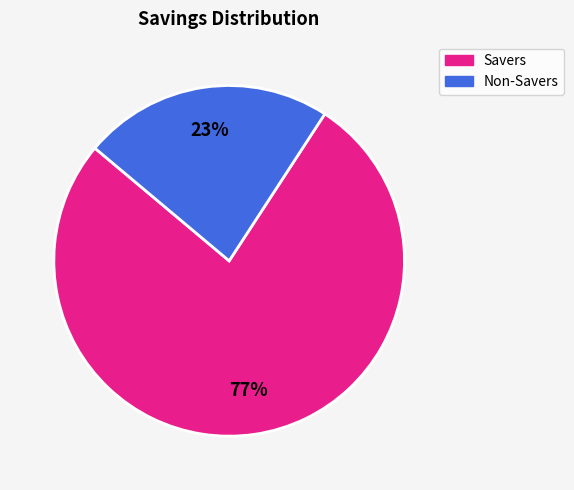

Count the number of slices in the pie.

2